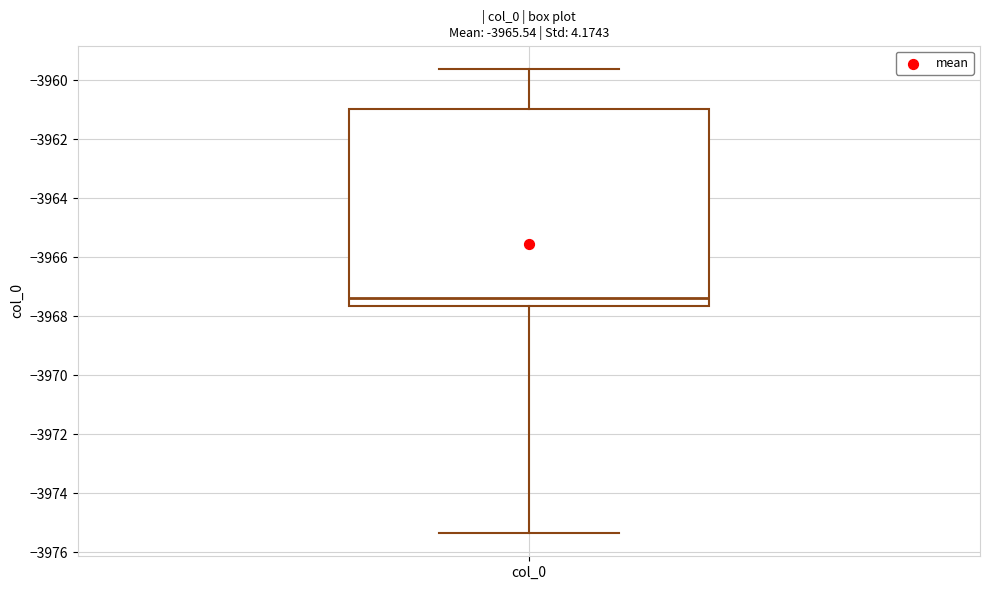

Where does the median line of the box for col_0 sit on the y-axis? The values are not printed on the chart, so give them approximately, as read against the axis.

-3967.4